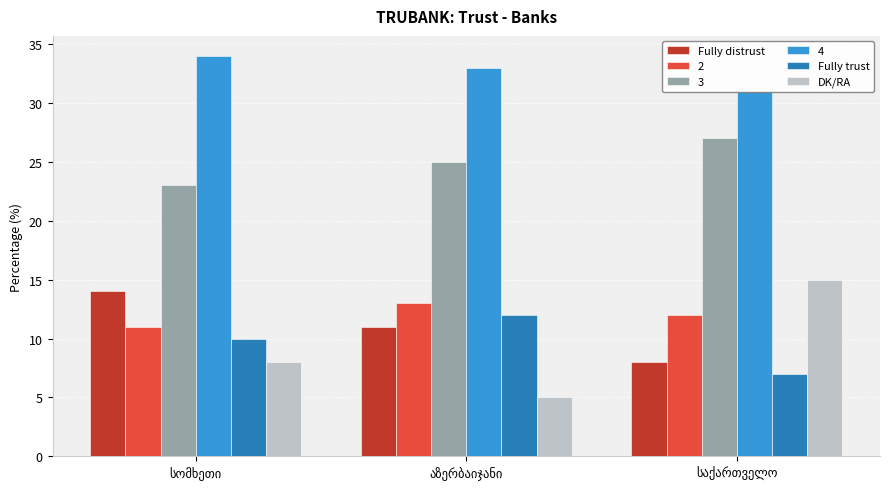

Read the DK/RA value at აზერბაიჯანი.

5